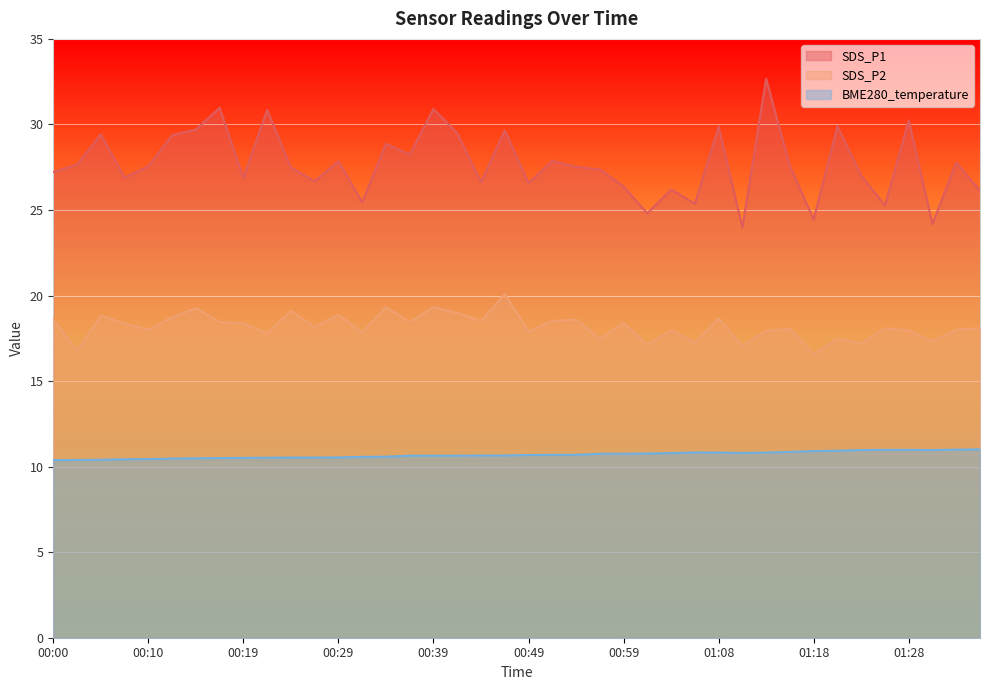

What is the highest value of the BME280_temperature series?

11.0